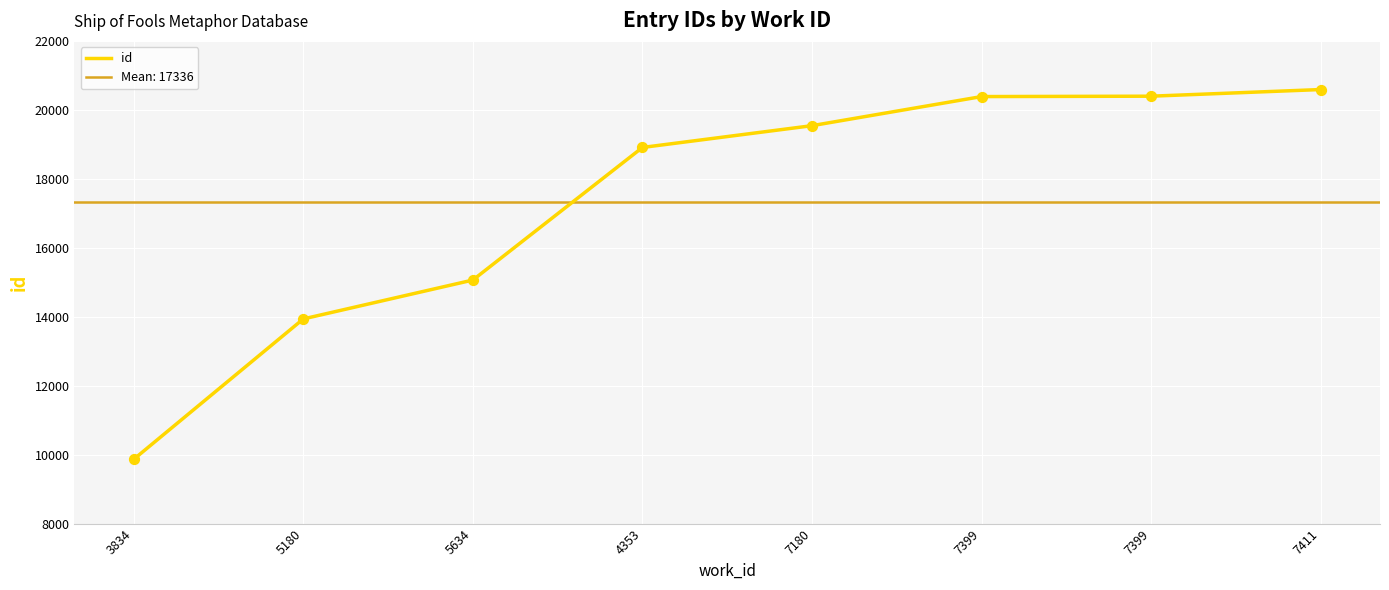

What is the ratio of the value at 7180 to the value at 7411?

0.9